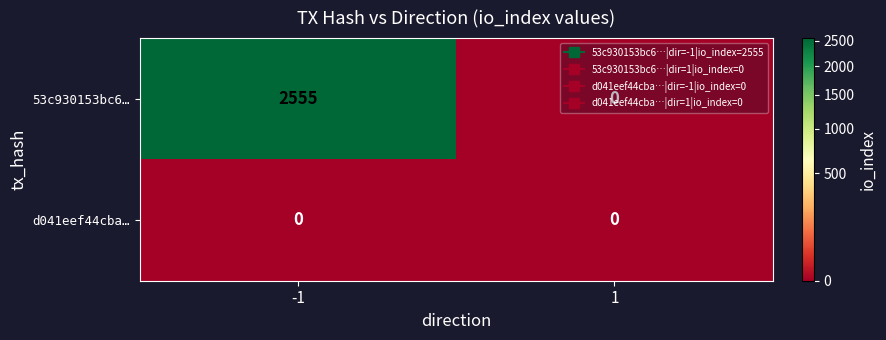

Which series has the largest total across all categories?

53c930153bc6…